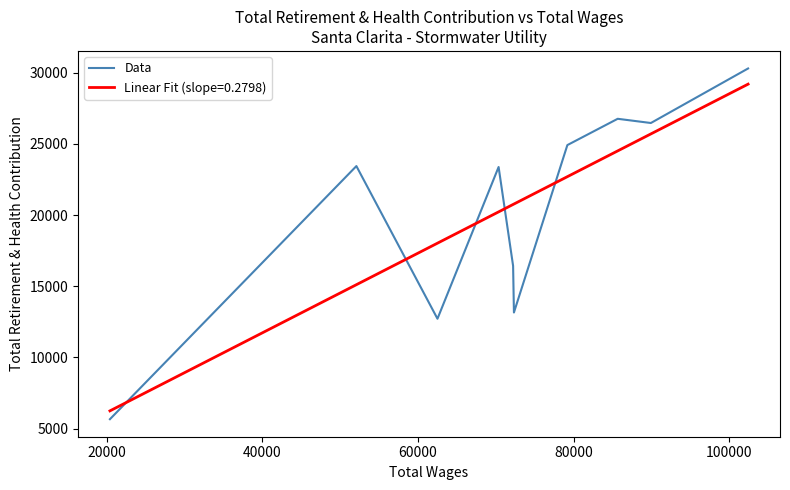

The chart shows a value of 28238 at 100000. True or false?

False